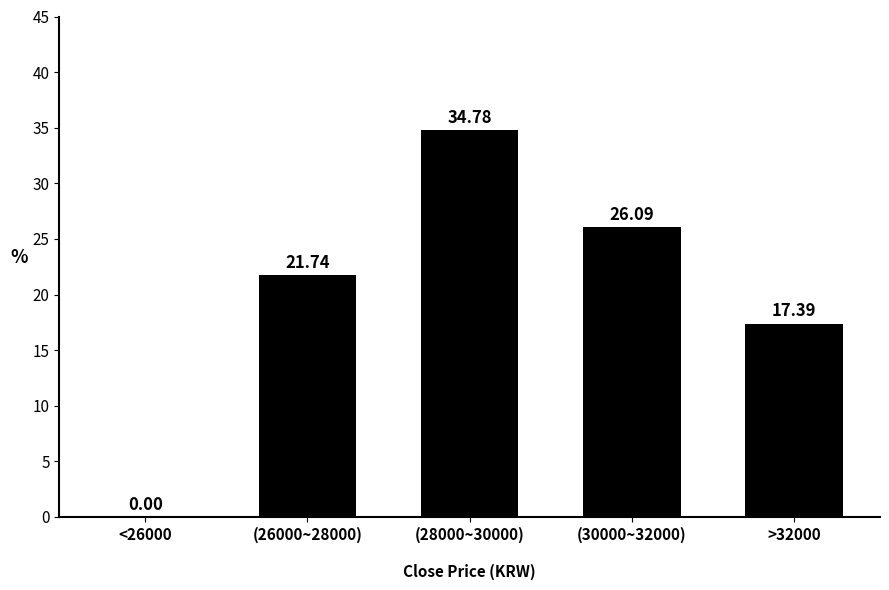

What is the sum of the values at (26000~28000) and (28000~30000)?

56.5